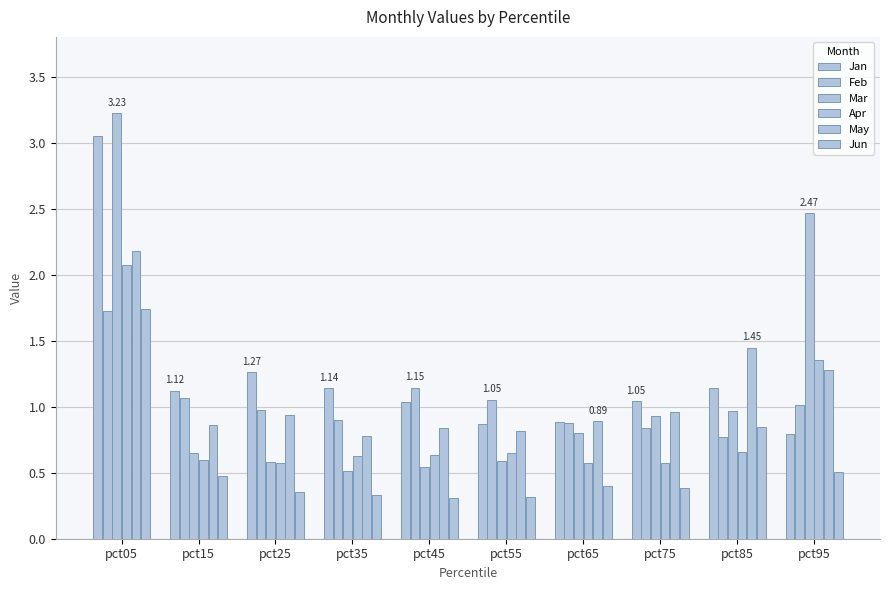

Which category has the lowest value in the Jun series?

pct45